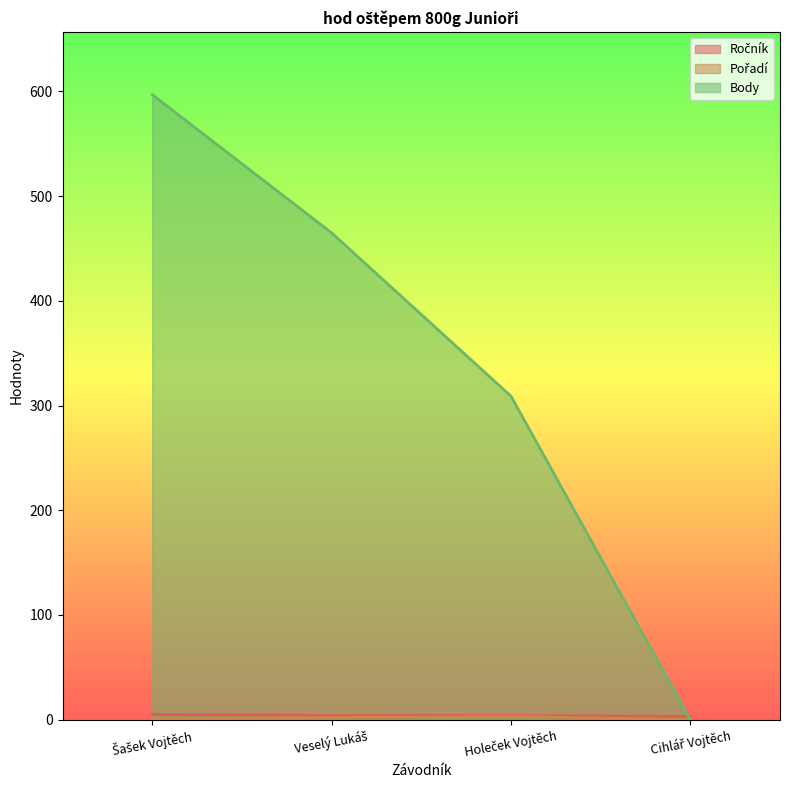

What is the maximum value shown in the chart?

597